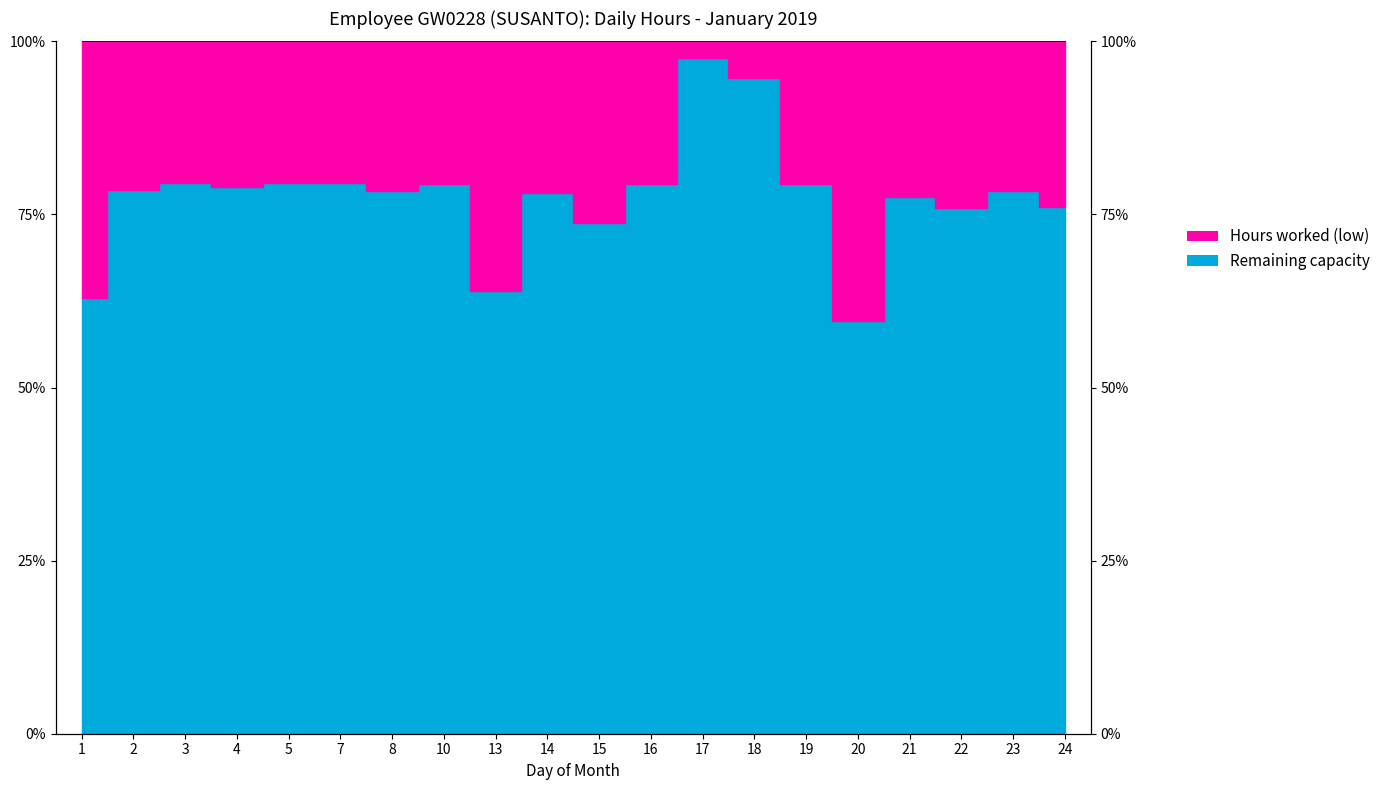

List the labels in order of value, largest first.

17, 18, 3, 5, 7, 16, 19, 10, 4, 2, 8, 23, 14, 21, 24, 22, 15, 13, 1, 20